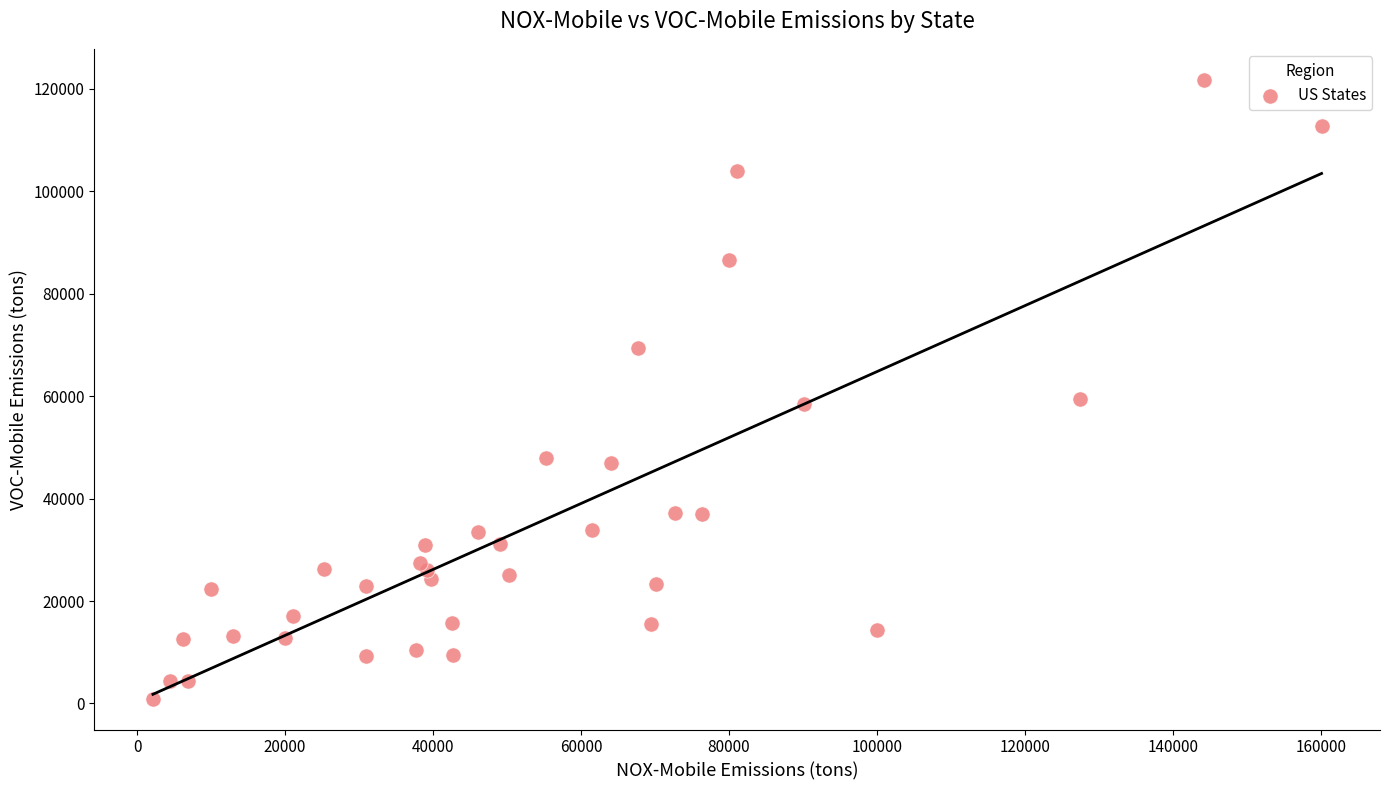

What is the range of X values (max minus min)?

157982.6